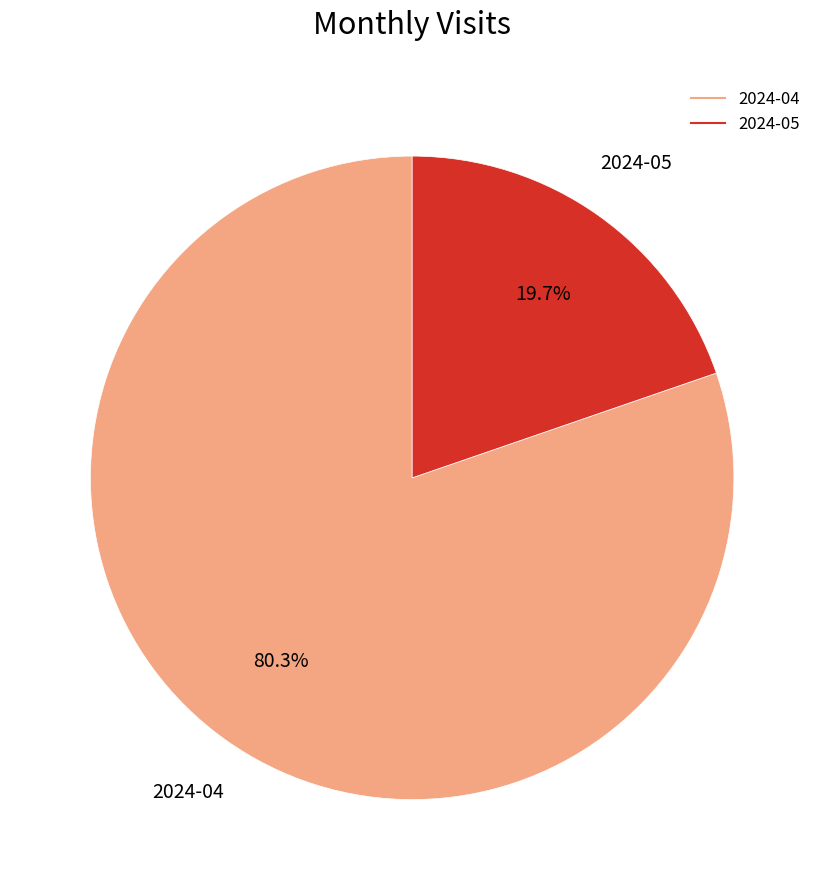

To the nearest percent, what is the difference between the 2024-04 and 2024-05 slice percentages?

61%